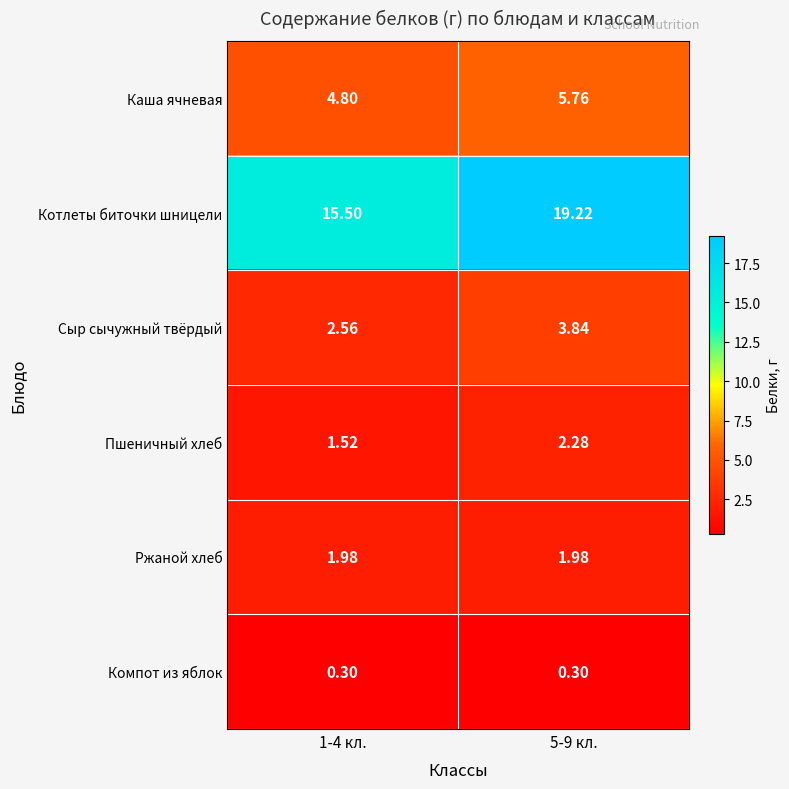

Which series changed the most between 1-4 кл. and 5-9 кл.?

Котлеты биточки шницели